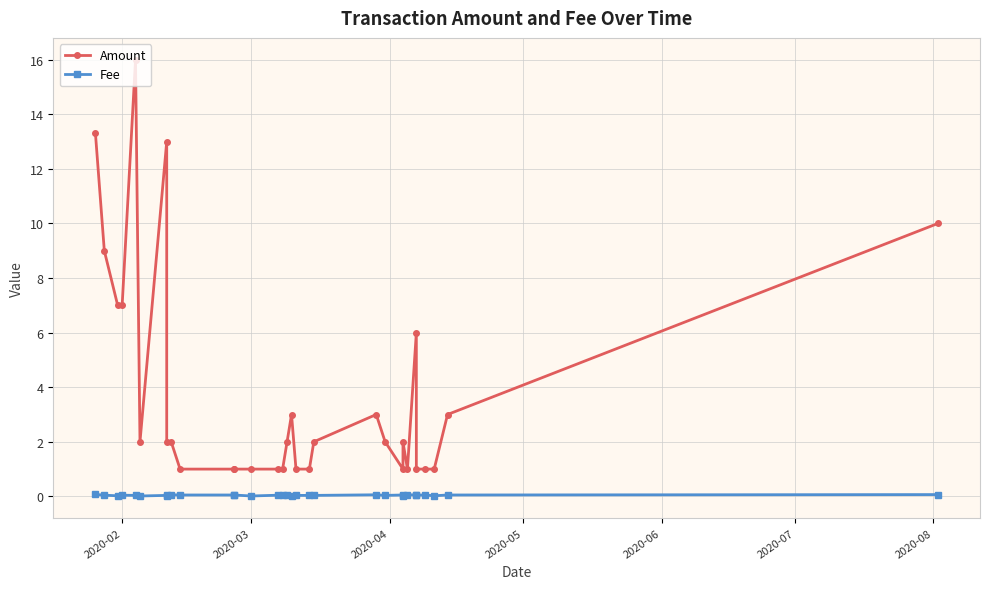

Which series has the largest total across all categories?

Amount